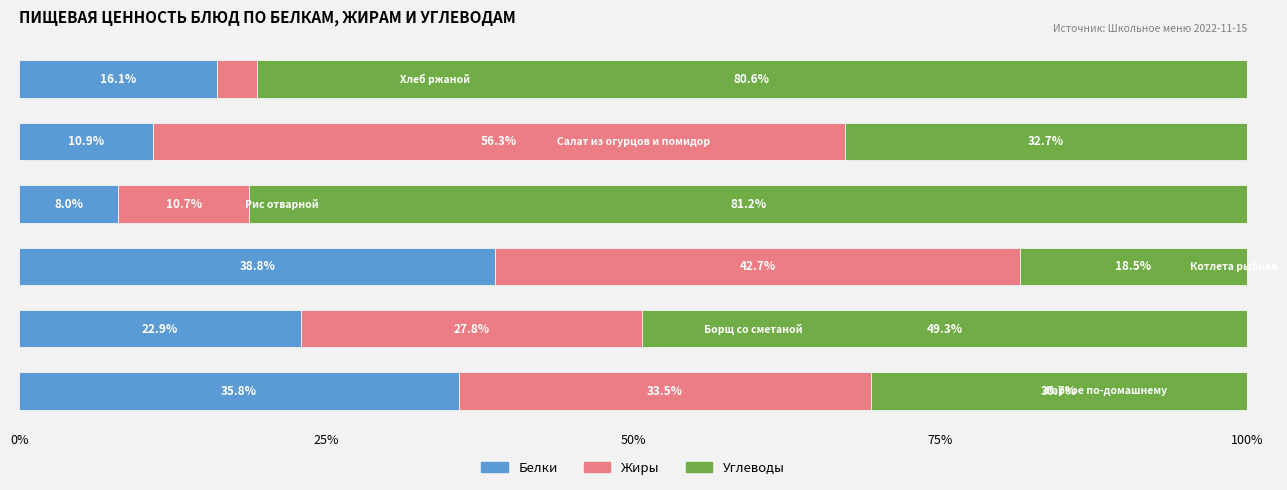

What is the lowest value of the Белки series?

8.0